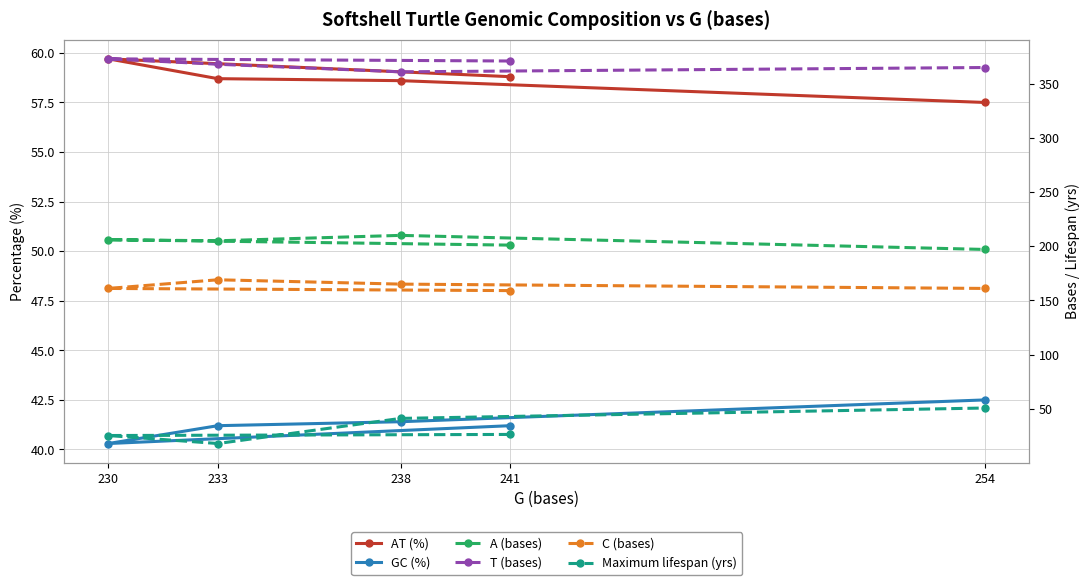

What is the value of the GC (%) point at the 2nd from the left?

40.3